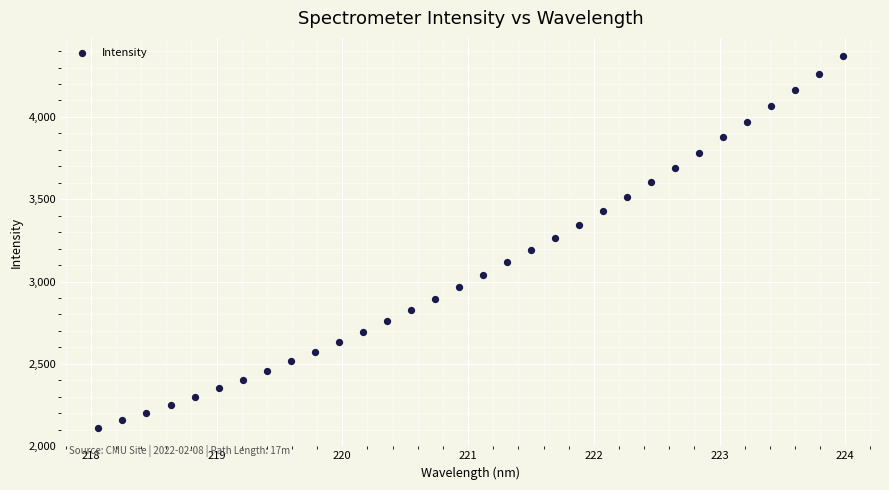

What is the range of Y values (max minus min)?

2255.2